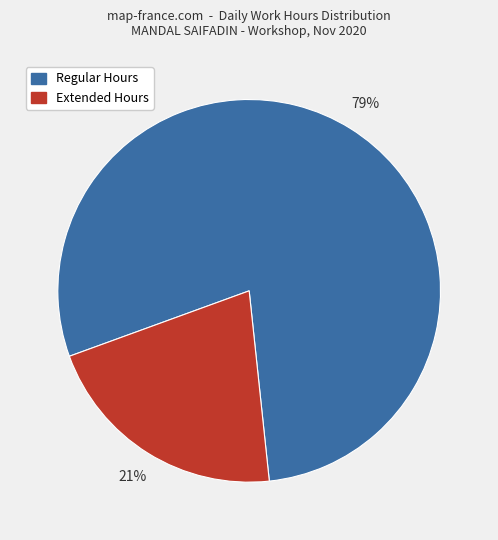

To the nearest percent, what portion does Regular Hours represent?

79%